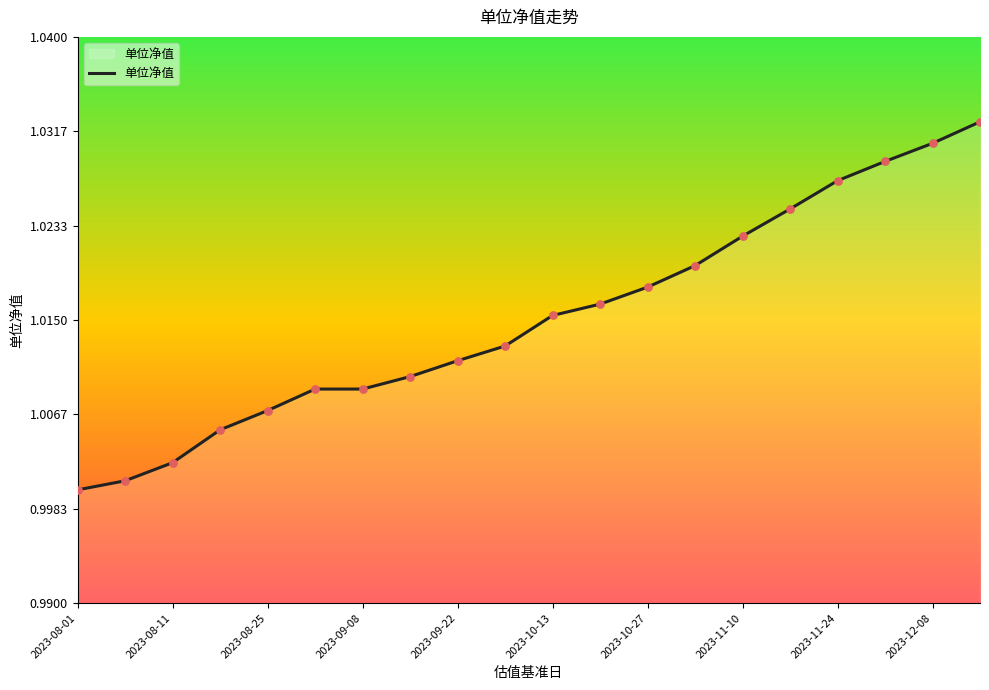

How many lines are shown in the chart?

1